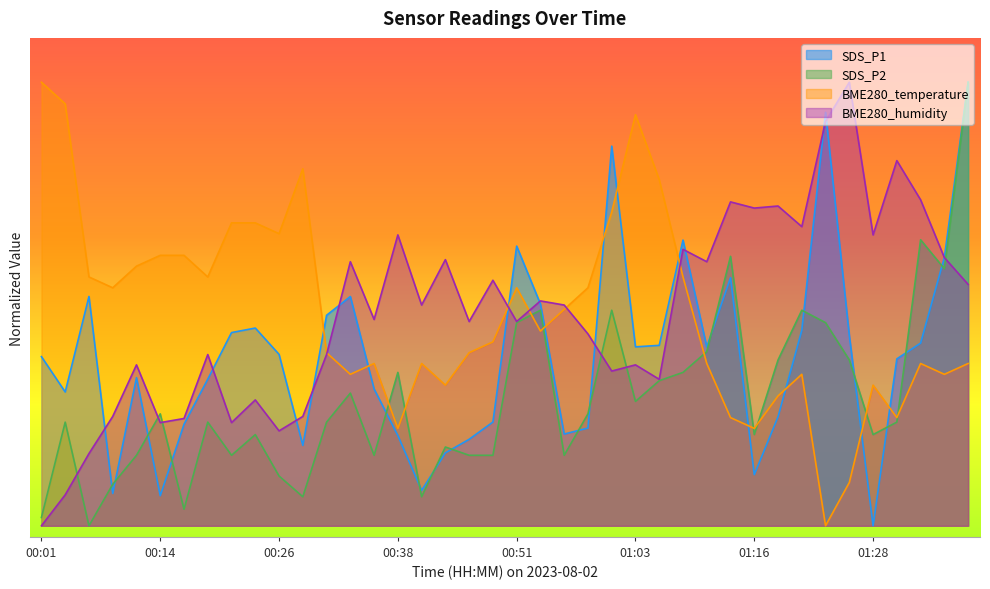

The BME280_humidity series shows 14.4 at 01:18. True or false?

True